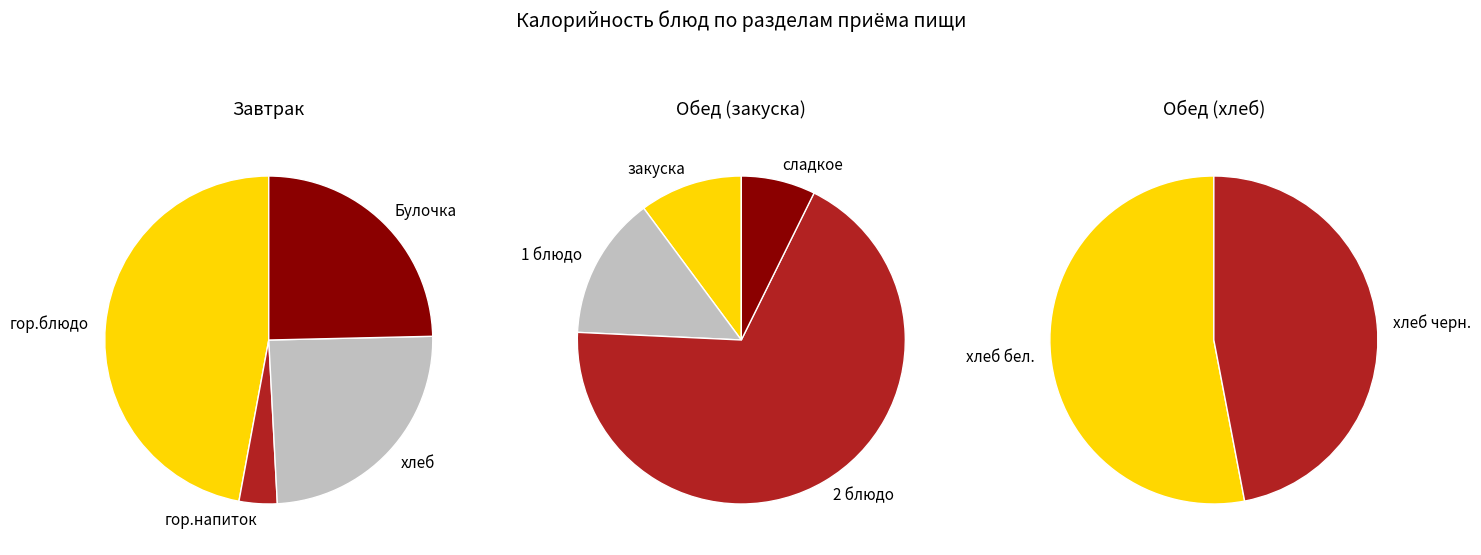

How many slices are in this pie chart?

10